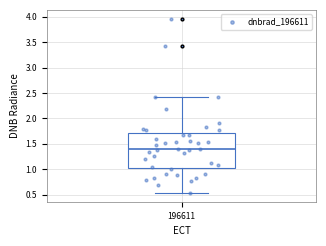

Transcribe this box plot: give where the median line is, the range the box spans, and where the two whiskers end, as read against the y-axis. The values are not printed on the chart, so give them approximately, as read against the axis.

median 1.40, box 1.05 to 1.70, whiskers 0.55 to 2.45